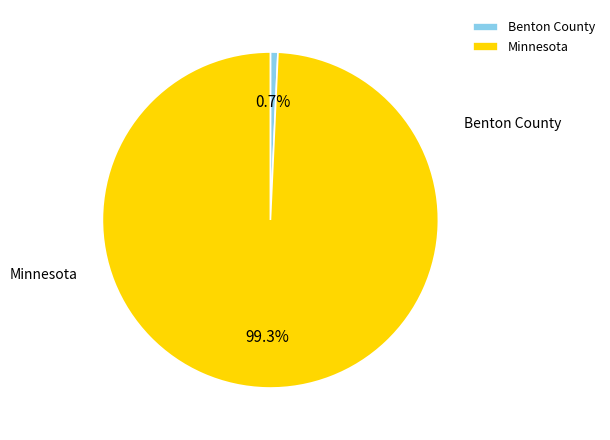

Is Benton County the majority of the pie?

No